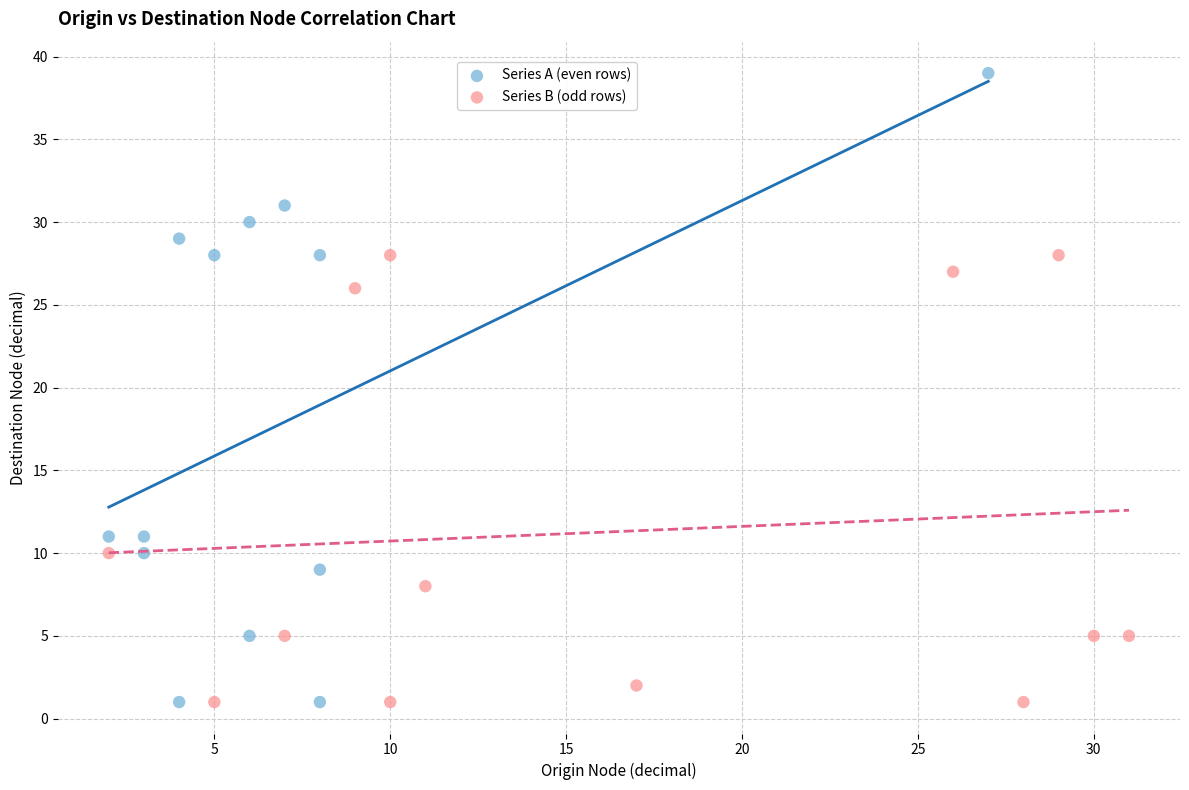

What are all the series names shown in the legend?

Series A (even rows), Series B (odd rows)